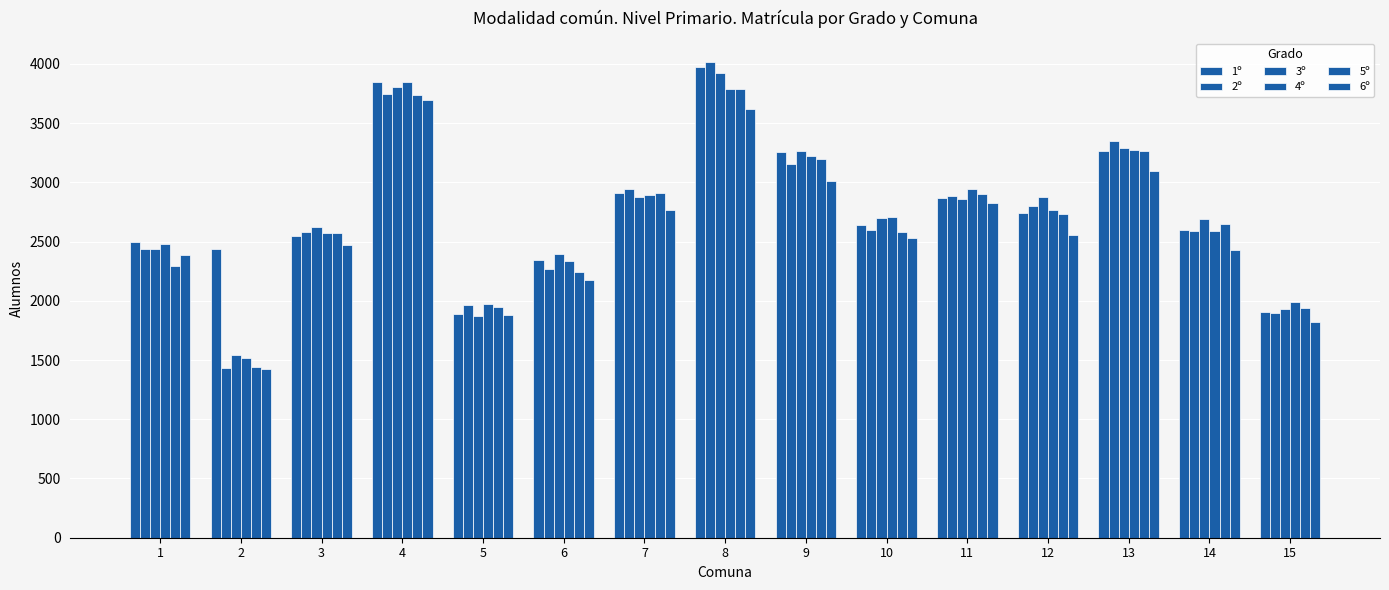

Reading left to right, list all the values displayed in this chart.

1º: 2497	2441	2544	3849	1889	2348	2912	3974	3253	2643	2865	2740	3261	2599	1902
2º: 2441	1431	2582	3749	1964	2271	2946	4016	3157	2601	2886	2799	3352	2586	1894
3º: 2441	1540	2623	3808	1871	2392	2877	3919	3262	2700	2863	2873	3289	2693	1932
4º: 2480	1515	2570	3847	1977	2332	2896	3784	3220	2705	2946	2767	3270	2586	1990
5º: 2291	1441	2571	3741	1944	2246	2914	3787	3193	2585	2903	2734	3263	2647	1939
6º: 2390	1424	2471	3699	1876	2177	2769	3616	3015	2534	2824	2557	3099	2426	1825